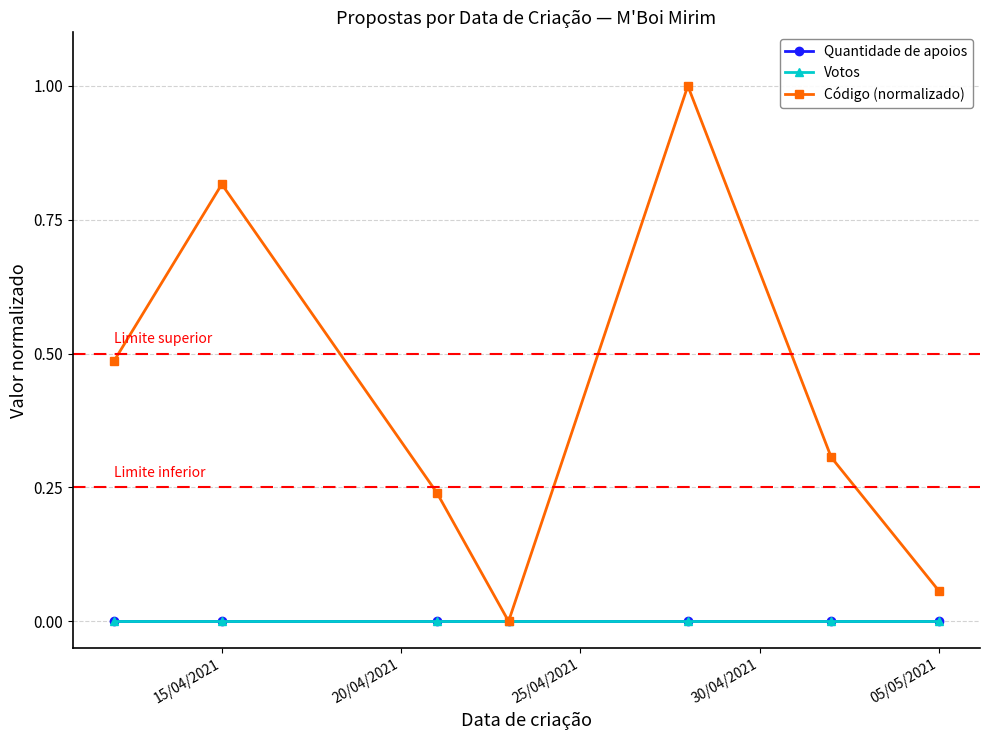

Is this an area chart (filled region under the line)?

No